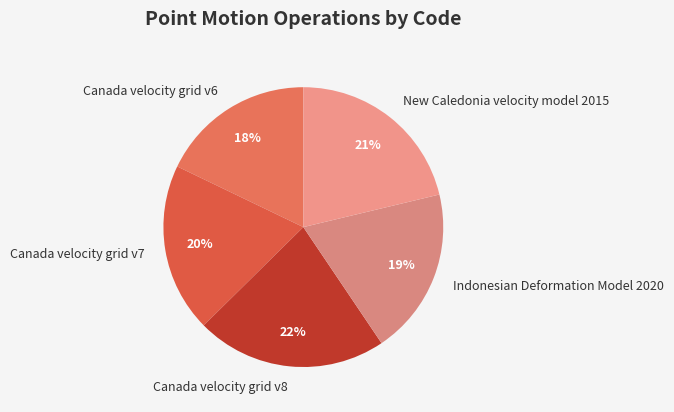

Does any single category account for the majority?

No